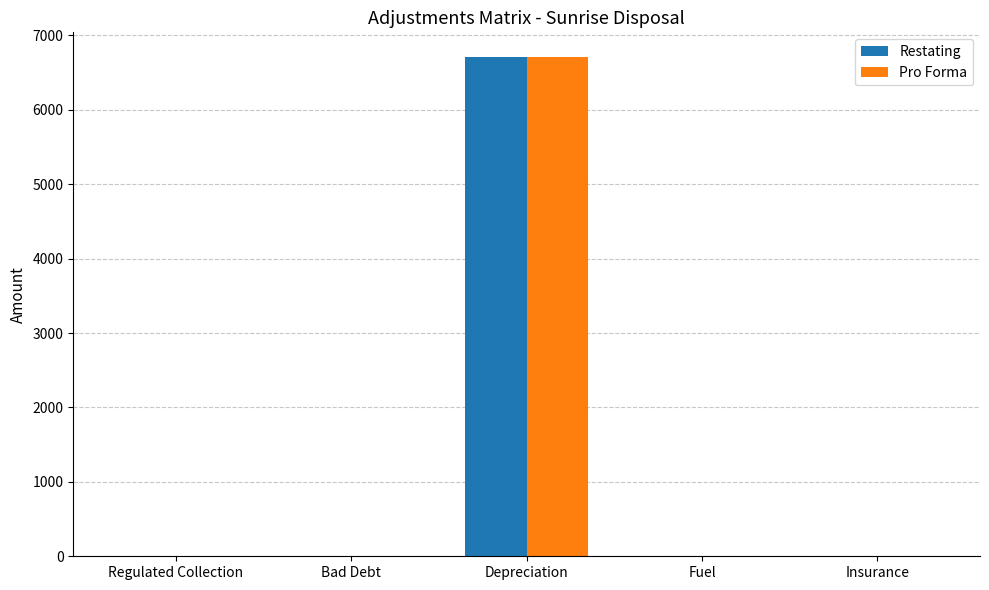

Are the bars grouped side by side (vs. stacked)?

Yes